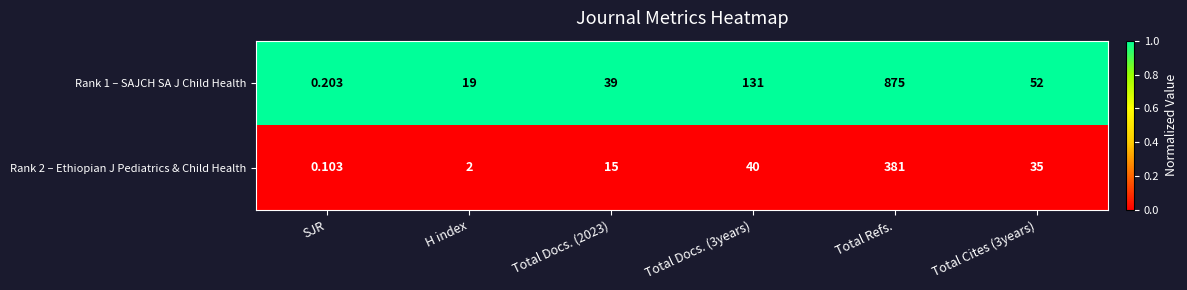

Is the value of Rank 2 – Ethiopian J Pediatrics & Child Health at H index greater than the value of Rank 1 – SAJCH SA J Child Health at Total Docs. (2023)?

No